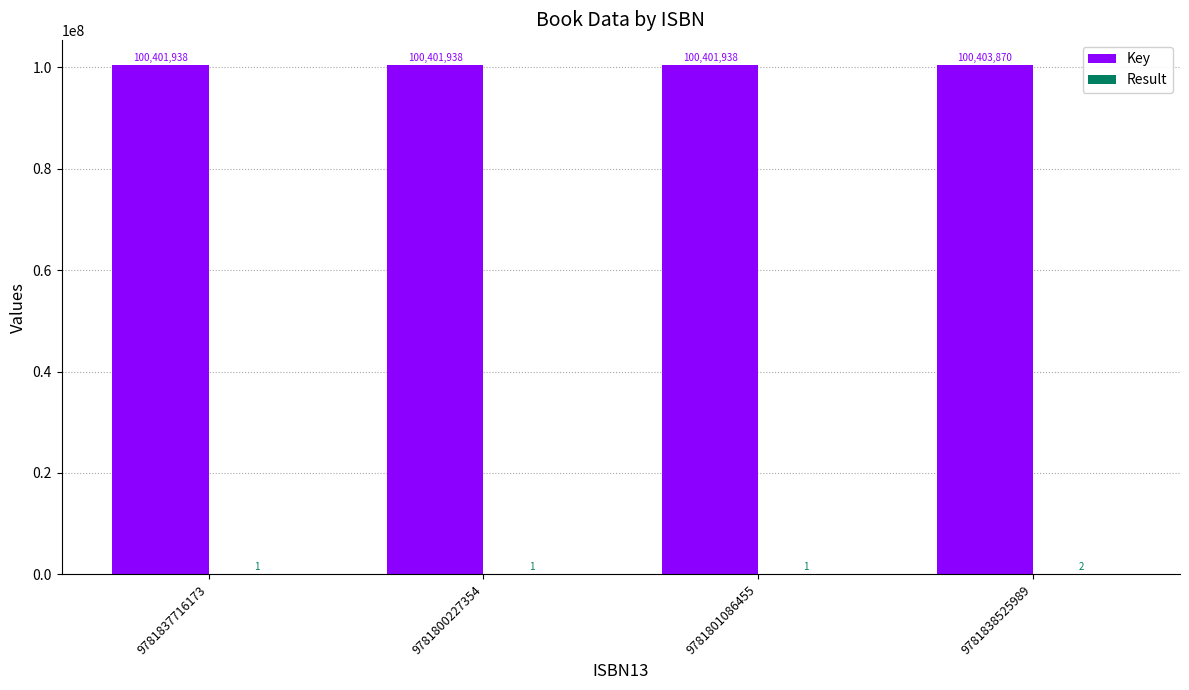

True or false: Key has a value of 100401938 at 9781801086455.

True